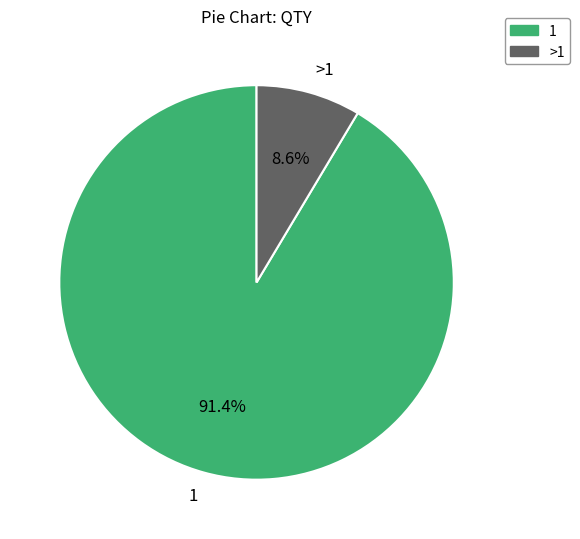

Rank the categories by value from lowest to highest.

>1, 1